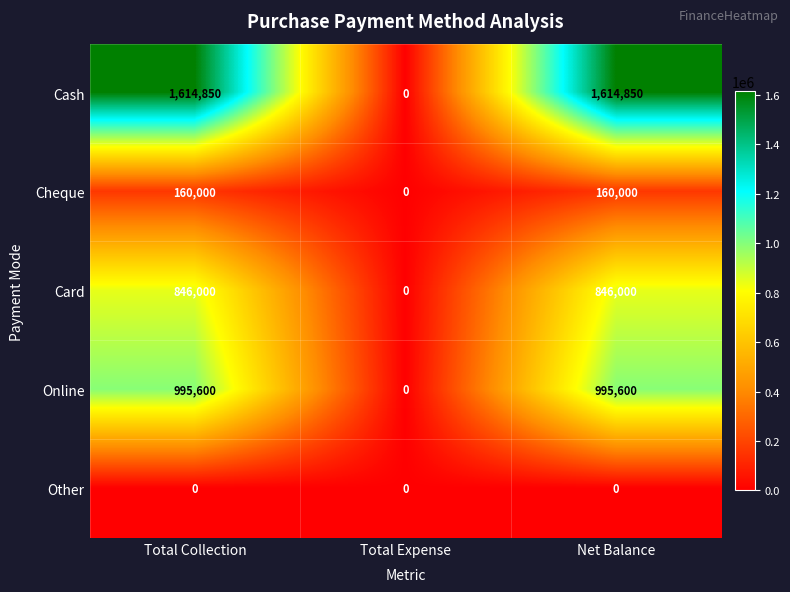

Is the value of Online at Net Balance greater than the value of Card at Total Expense?

Yes